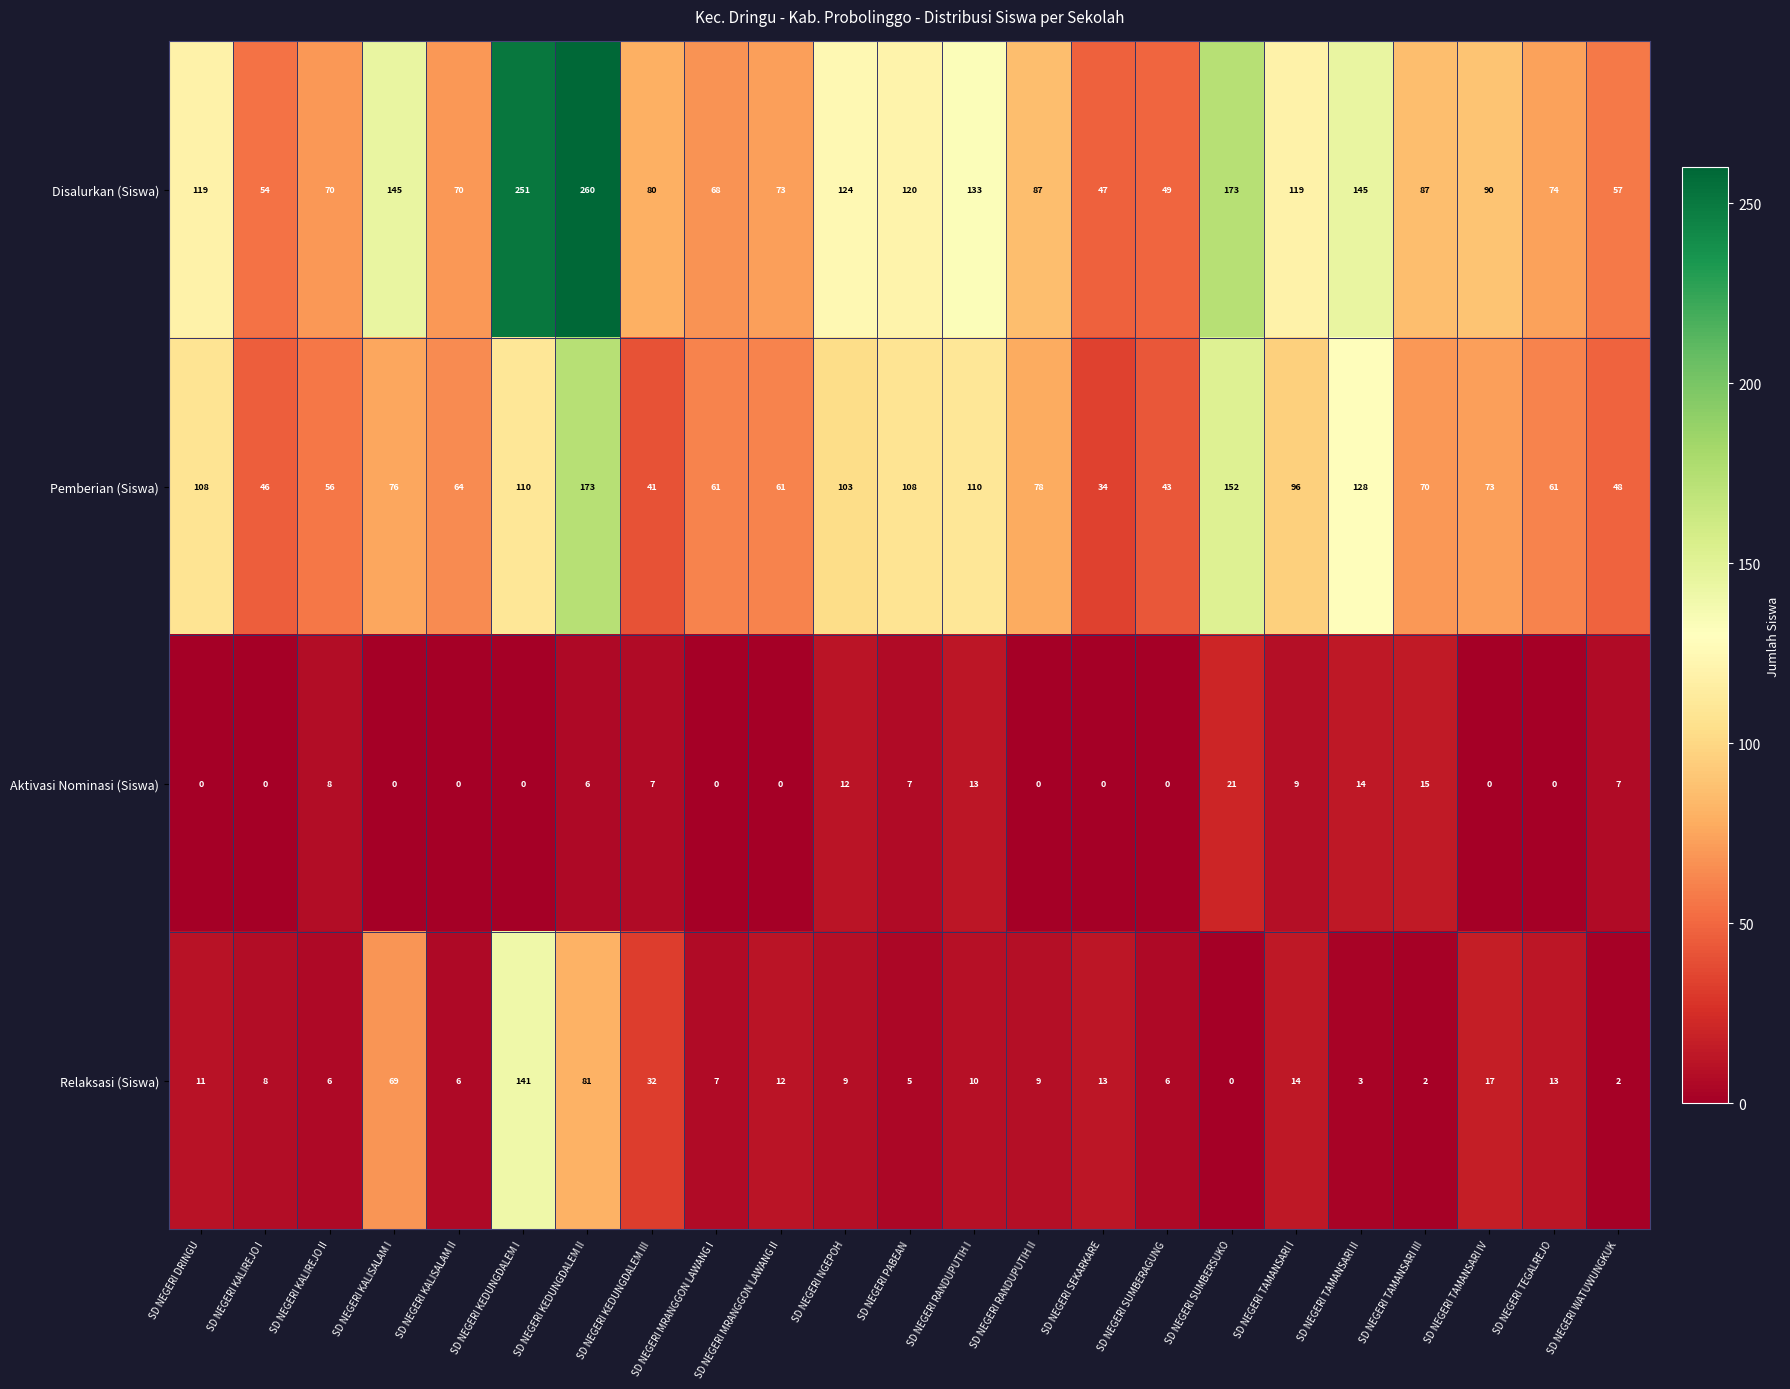

Rank the series by their maximum value, from highest to lowest.

Disalurkan (Siswa), Pemberian (Siswa), Relaksasi (Siswa), Aktivasi Nominasi (Siswa)